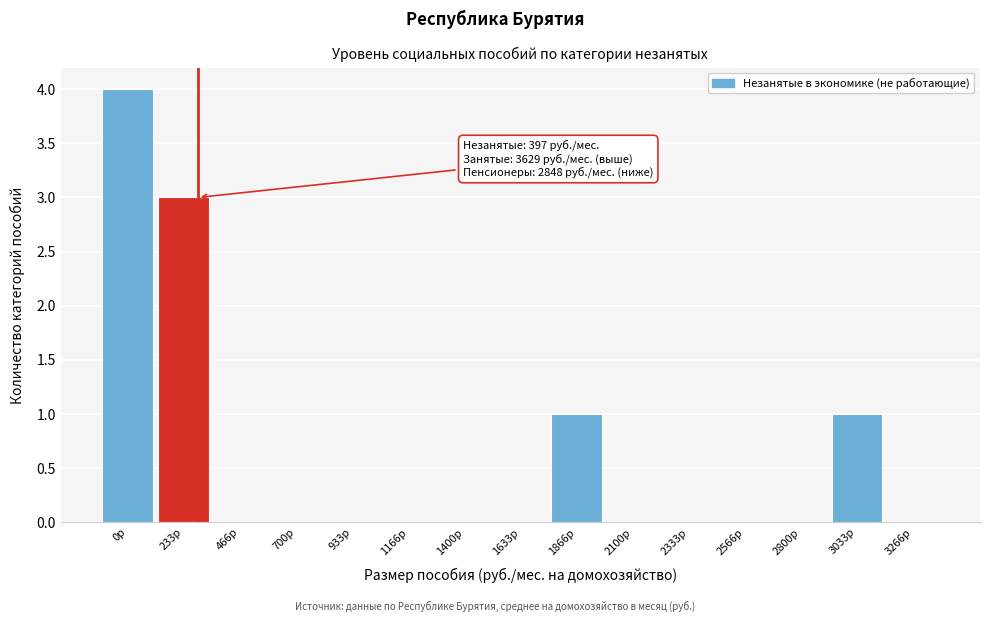

Reading left to right, what are all the values shown in this chart?

0р=4	233р=3	466р=0	700р=0	933р=0	1166р=0	1400р=0	1633р=0	1866р=1	2100р=0	2333р=0	2566р=0	2800р=0	3033р=1	3266р=0